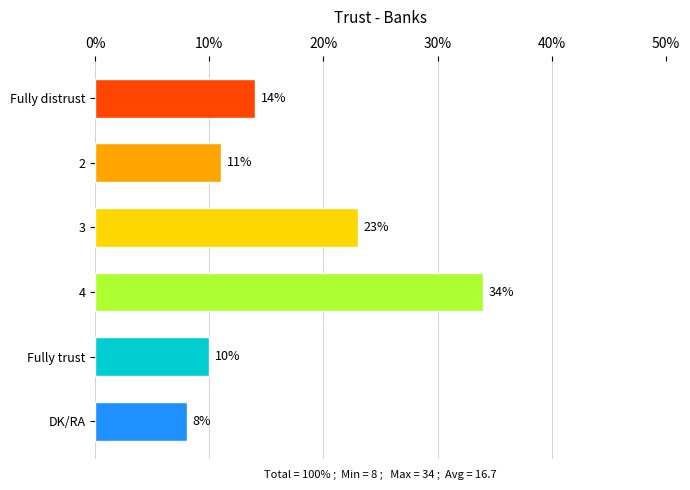

The chart shows a value of 10 at Fully trust. True or false?

True